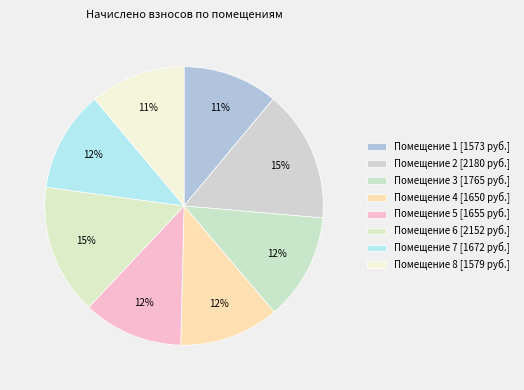

How many segments does this pie chart have?

8